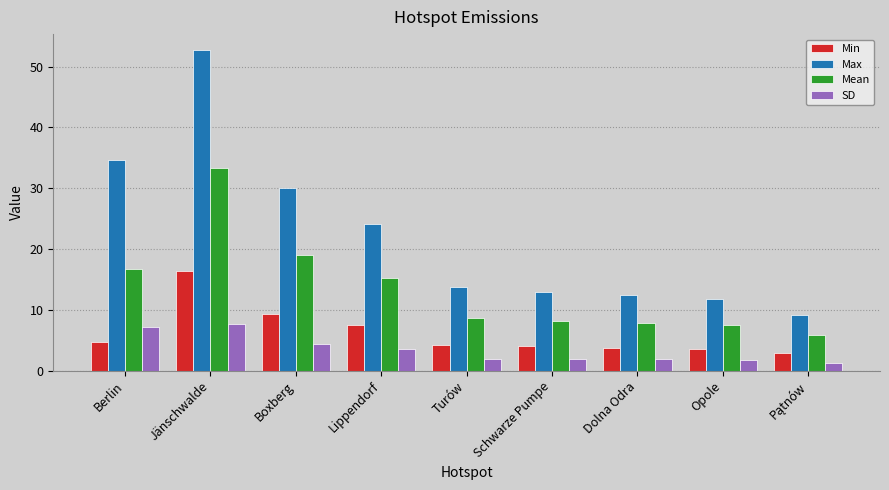

How many bars are there in each group?

4